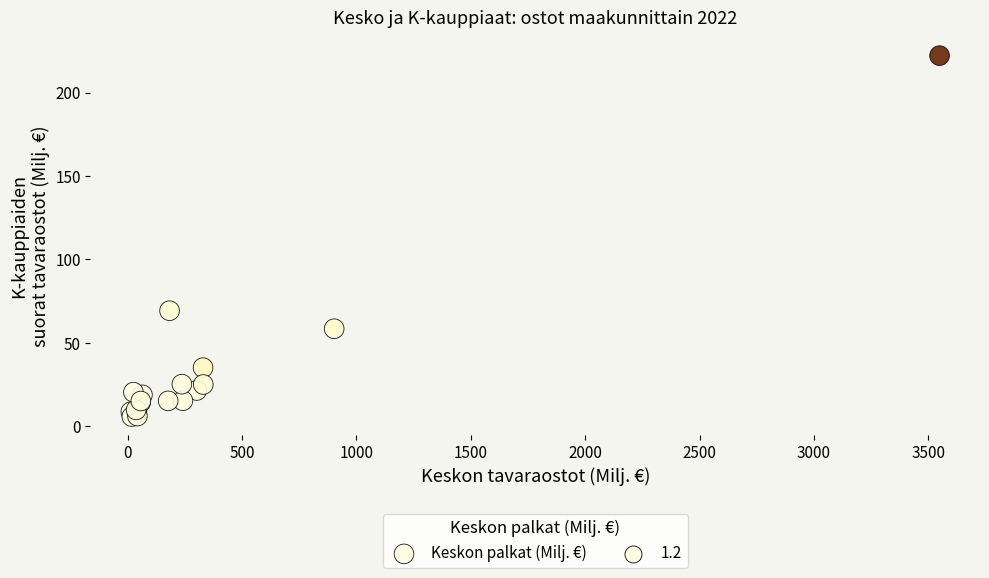

What Y value in the scatter plot is closest to 114?

69.3